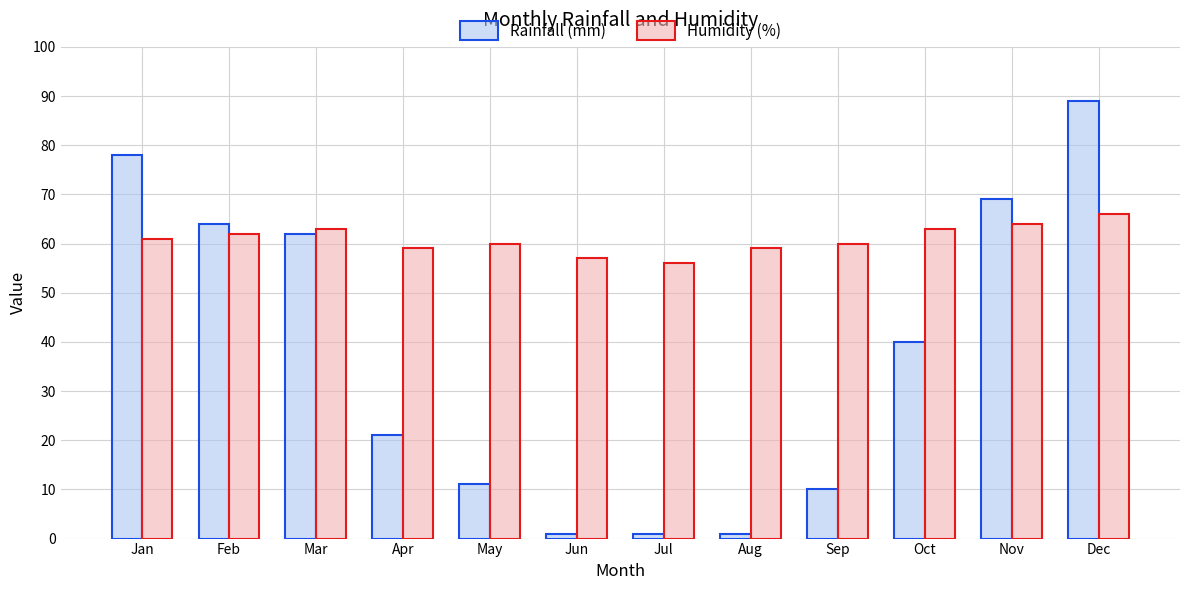

List the series in order of their overall mean, lowest first.

Rainfall (mm), Humidity (%)